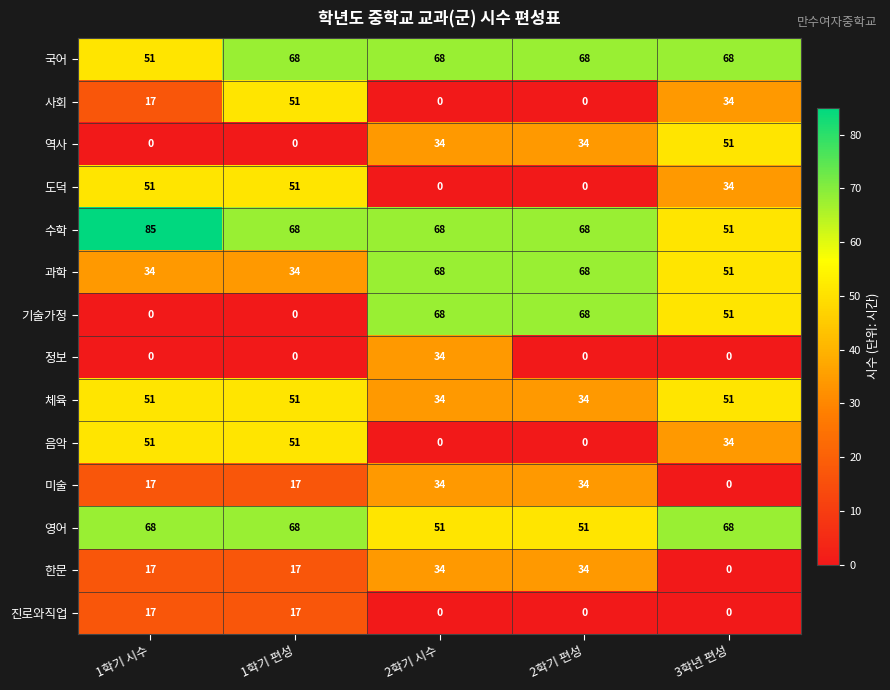

What is the difference between the second highest and second lowest values in the 사회 series?

34